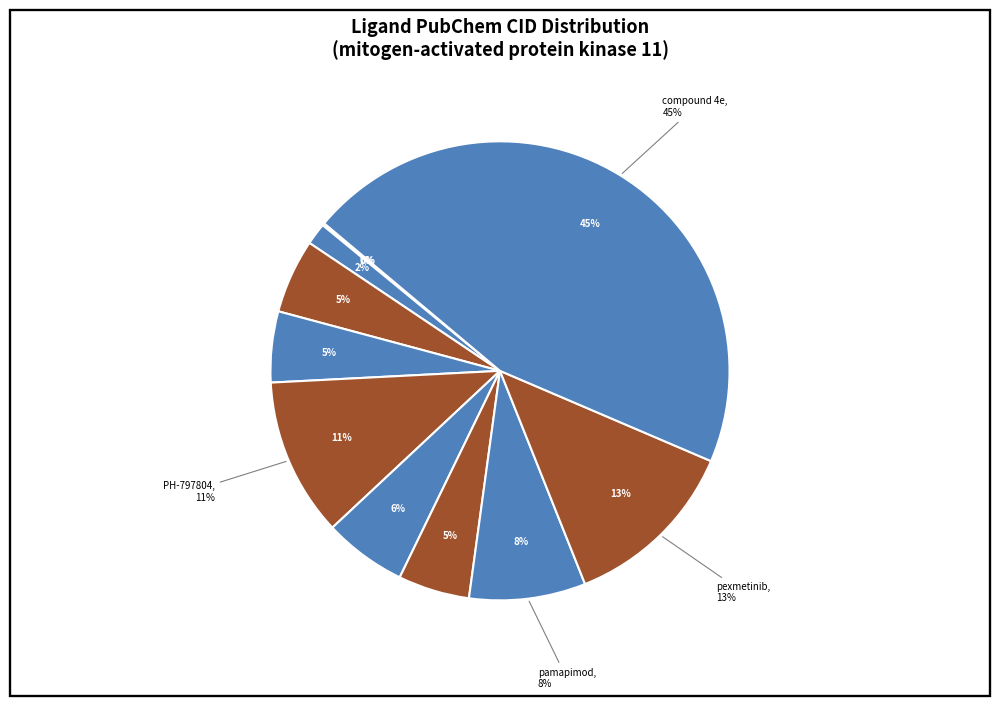

What percentage is NOT represented by PH-797804?

88.8%